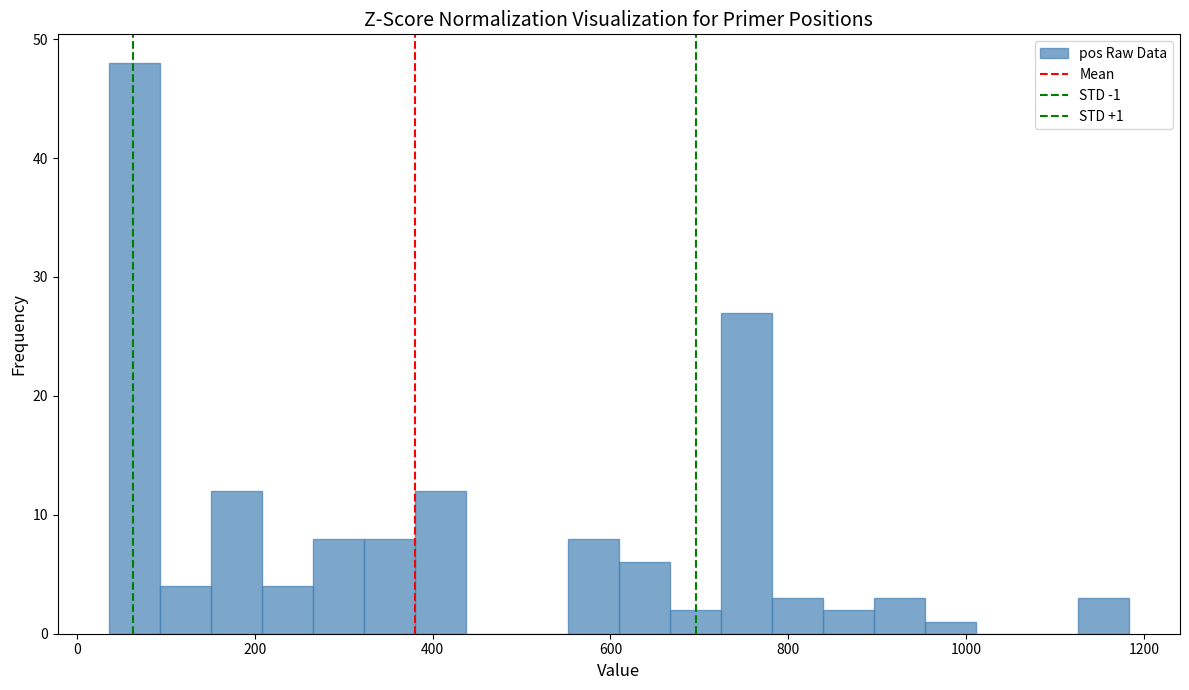

Read against the x-axis, roughly where is the centre of the tallest bar?

60